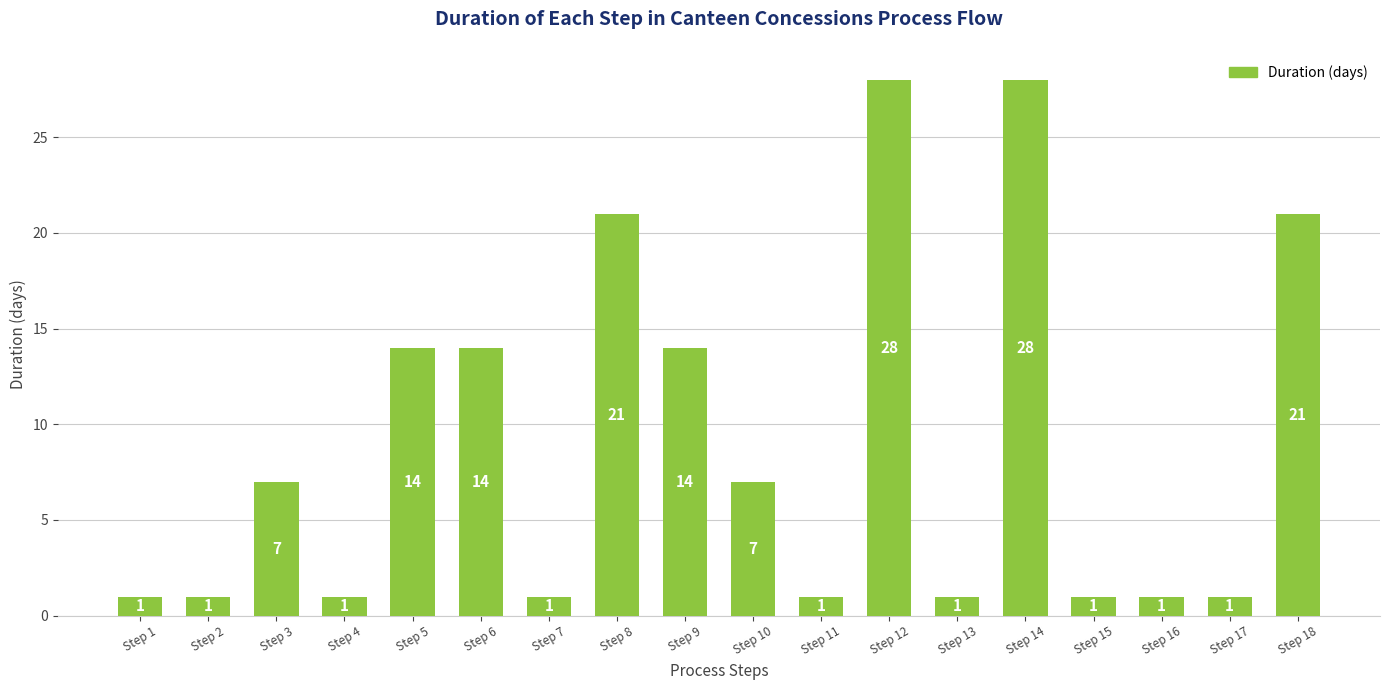

What is the maximum value shown in the chart?

28